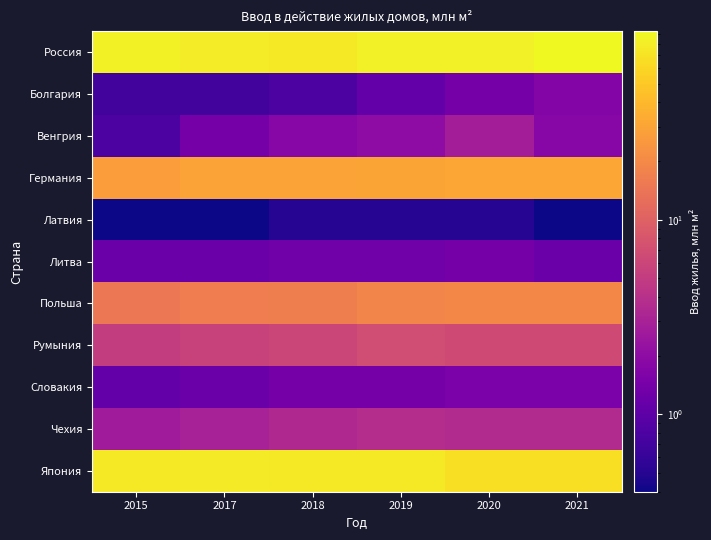

Reading left to right, transcribe all the data shown in this chart.

Россия: 2015=83.3	2017=79.2	2018=75.7	2019=82.0	2020=82.2	2021=92.6
Болгария: 2015=0.7	2017=0.7	2018=0.8	2019=1.1	2020=1.4	2021=1.7
Венгрия: 2015=0.8	2017=1.4	2018=1.8	2019=2.0	2020=2.8	2021=1.8
Германия: 2015=27.2	2017=29.8	2018=29.8	2019=30.6	2020=31.8	2021=31.8
Латвия: 2015=0.4	2017=0.4	2018=0.5	2019=0.5	2020=0.5	2021=0.4
Литва: 2015=1.2	2017=1.2	2018=1.3	2019=1.3	2020=1.4	2021=1.2
Польша: 2015=14.7	2017=16.5	2018=16.7	2019=18.4	2020=19.6	2021=19.6
Румыния: 2015=5.1	2017=5.7	2018=6.0	2019=6.8	2020=6.6	2021=6.6
Словакия: 2015=1.1	2017=1.2	2018=1.4	2019=1.4	2020=1.5	2021=1.5
Чехия: 2015=2.7	2017=3.0	2018=3.5	2019=3.8	2020=3.6	2021=3.6
Япония: 2015=75.1	2017=77.5	2018=75.3	2019=74.9	2020=66.5	2021=66.5